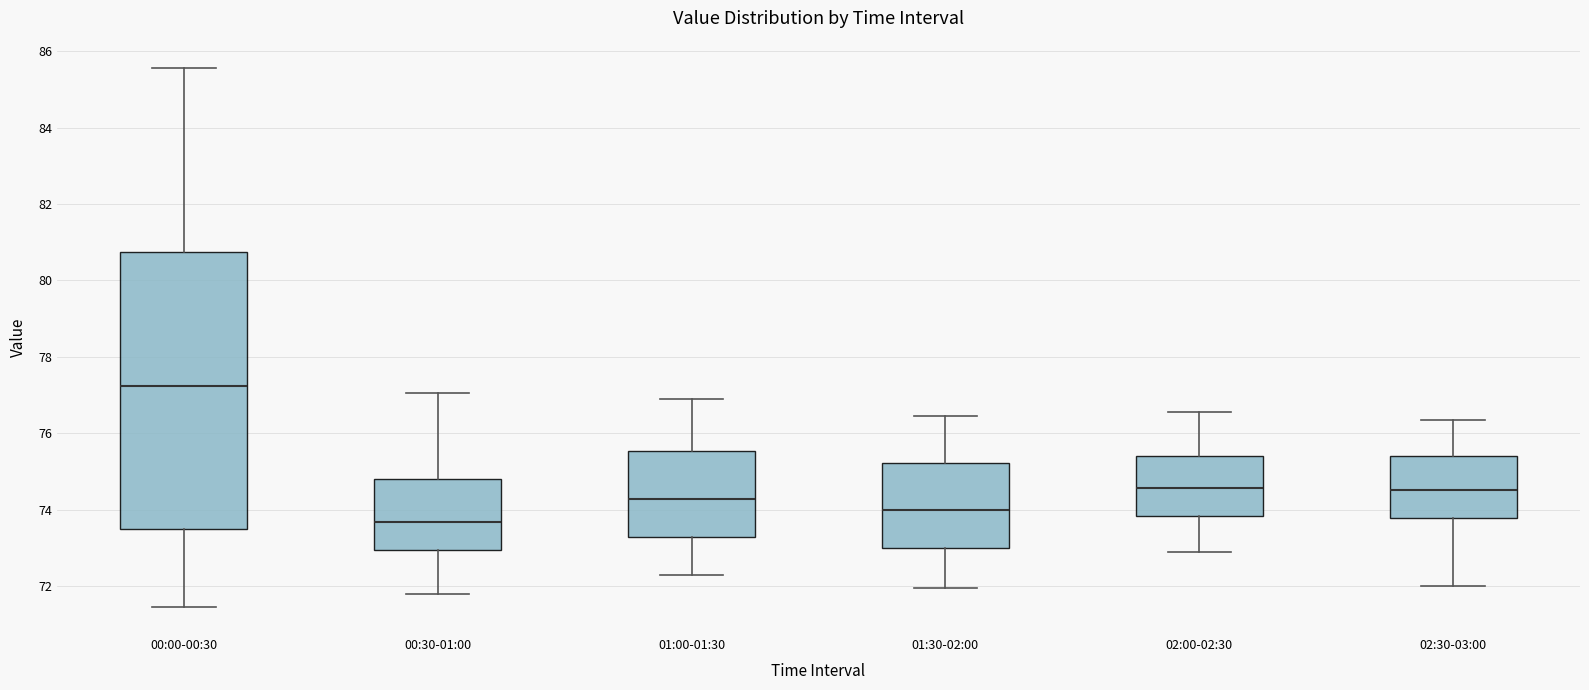

Reading left to right, transcribe this box plot: for each box, give where its median line is, the range the box spans, and where its two whiskers end, as read against the y-axis. The values are not printed on the chart, so give them approximately, as read against the axis.

00:00-00:30: median 77.2, box 73.6 to 80.8, whiskers 71.4 to 85.6
00:30-01:00: median 73.6, box 73.0 to 74.8, whiskers 71.8 to 77.0
01:00-01:30: median 74.2, box 73.2 to 75.6, whiskers 72.4 to 77.0
01:30-02:00: median 74.0, box 73.0 to 75.2, whiskers 72.0 to 76.4
02:00-02:30: median 74.6, box 73.8 to 75.4, whiskers 73.0 to 76.6
02:30-03:00: median 74.6, box 73.8 to 75.4, whiskers 72.0 to 76.4